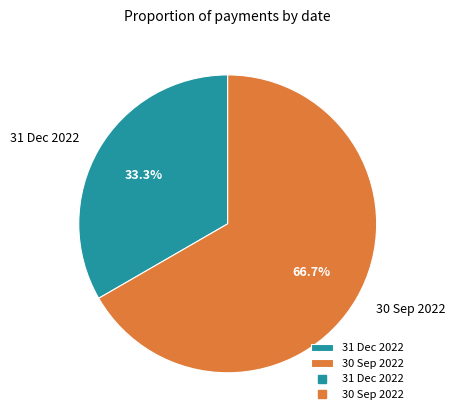

Count the number of slices in the pie.

2